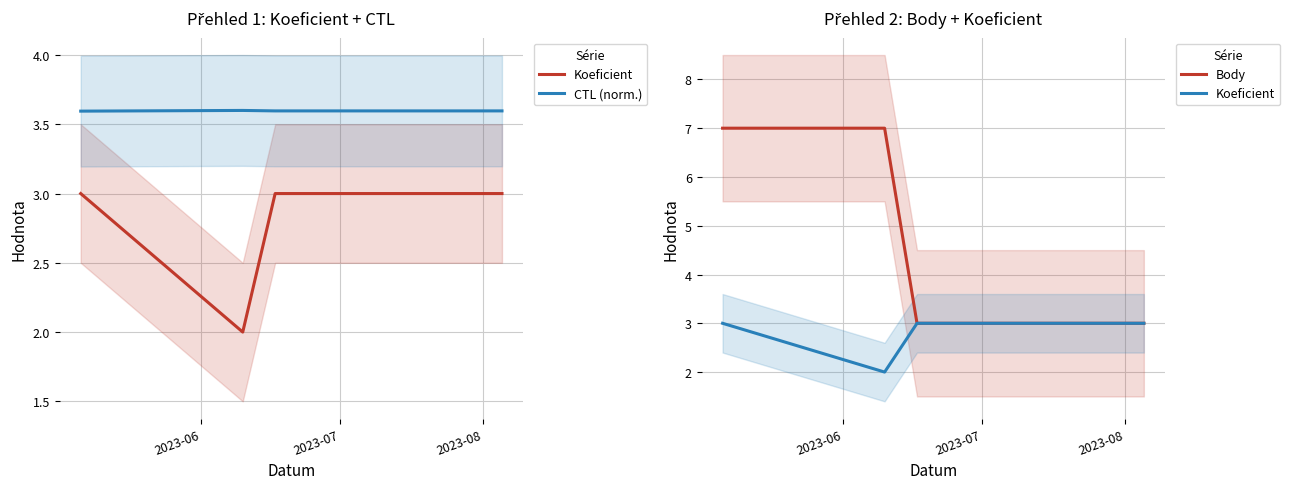

What is the difference between the maximum and minimum values in the Koeficient series?

1.0